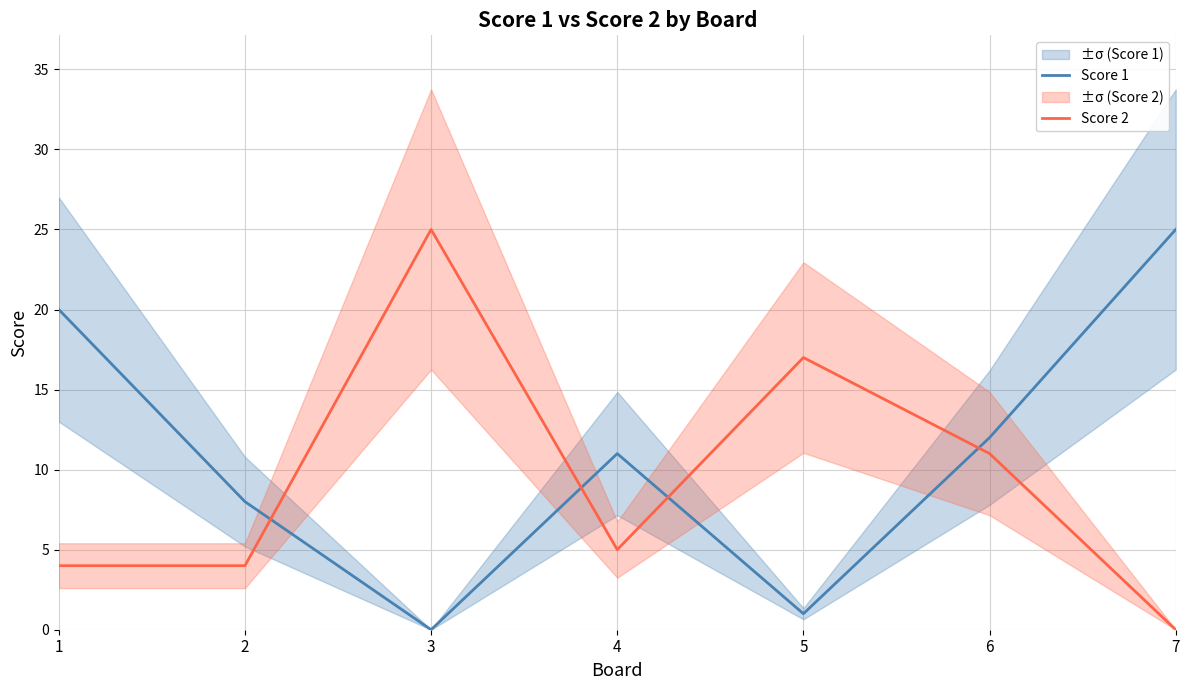

How many lines are shown in the chart?

2